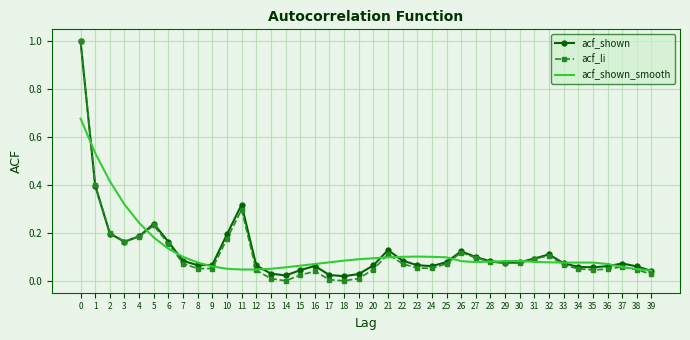

True or false: acf_shown has a value of 0.2 at 1.

False